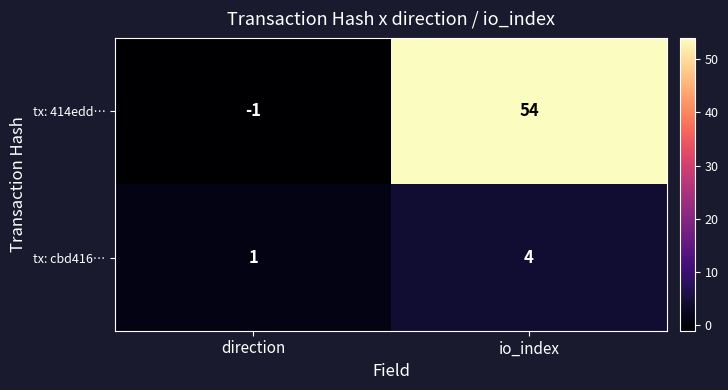

List the labels in order of tx: 414edd… value, smallest first.

direction, io_index